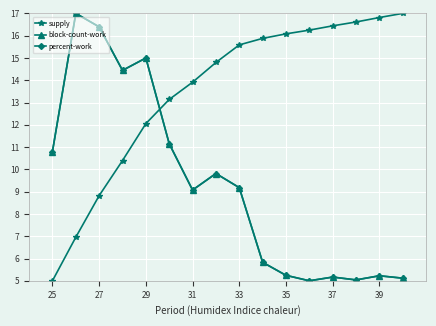

True or false: supply and percent-work cross at least once.

True